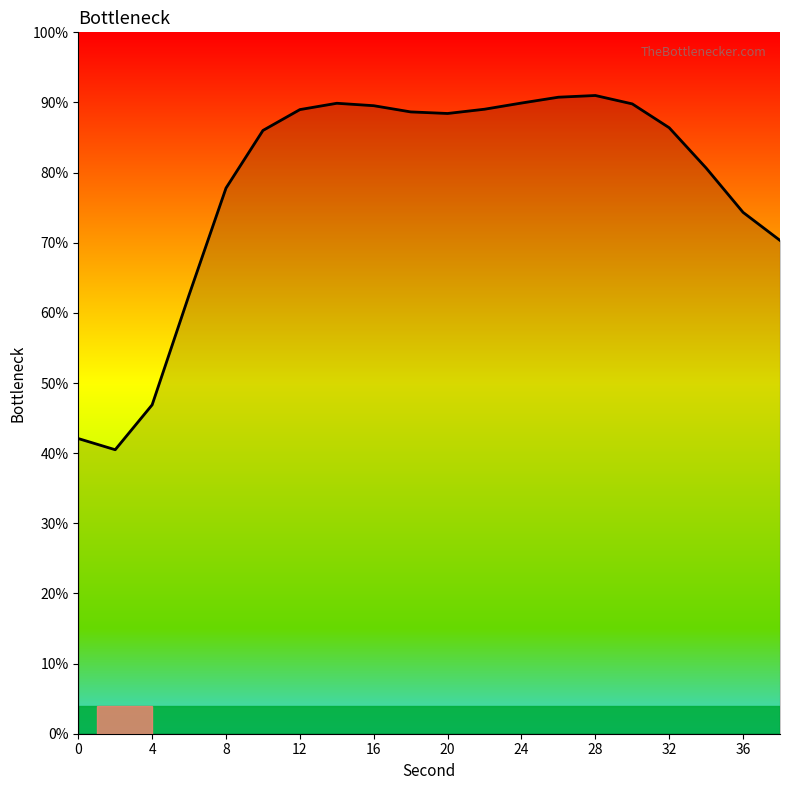

What is the minimum value shown in the chart?

40.5